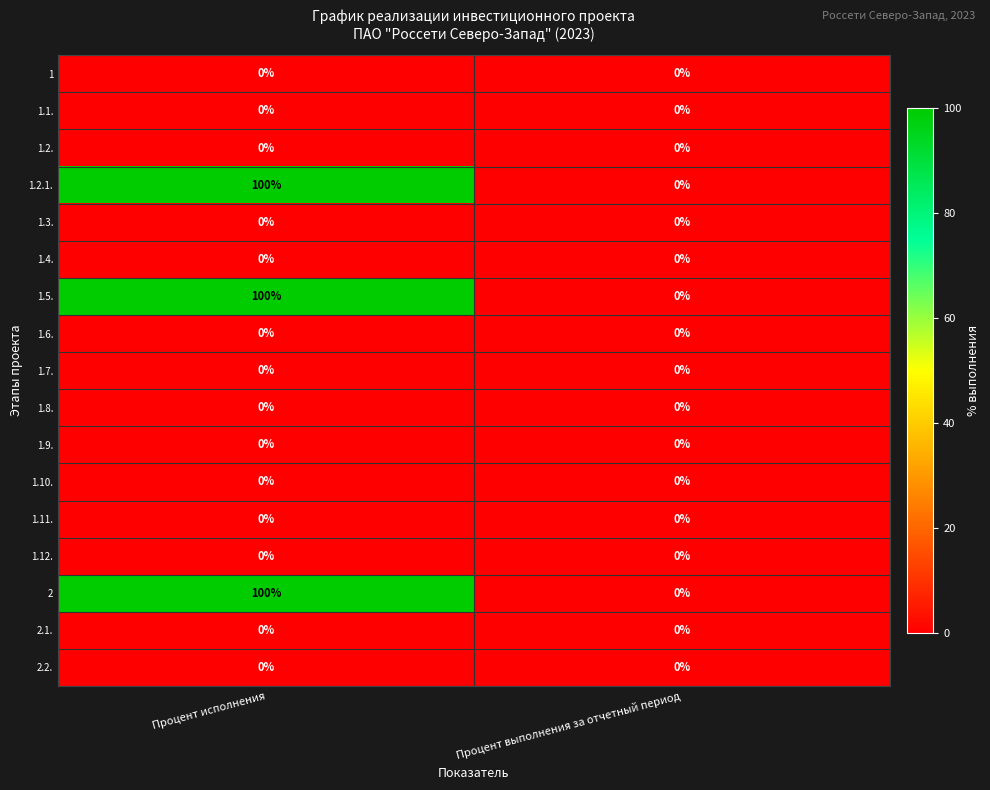

What is the spread (max minus min) of values at Процент исполнения?

100